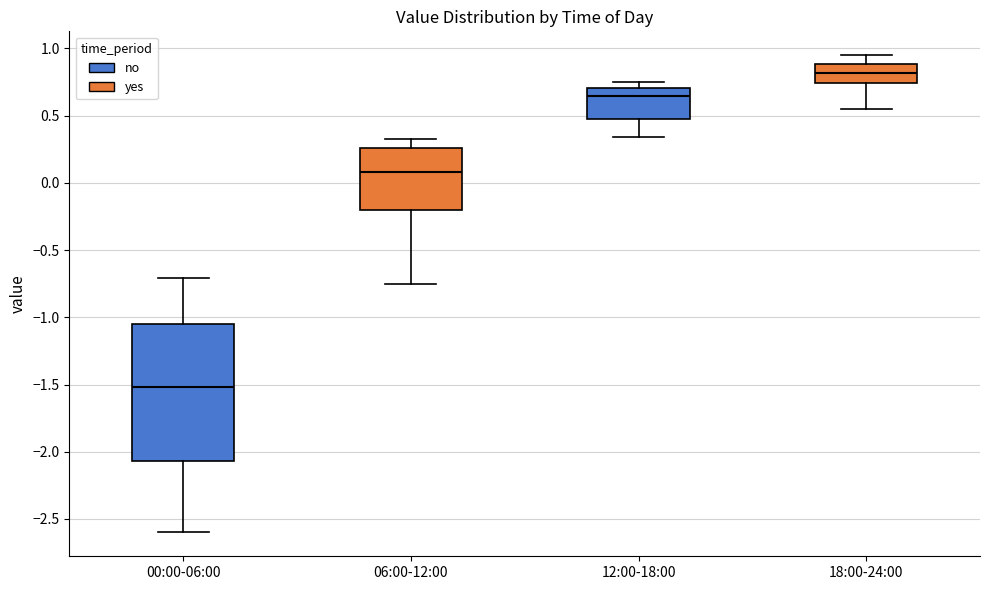

Which box's median line is the lowest?

00:00-06:00